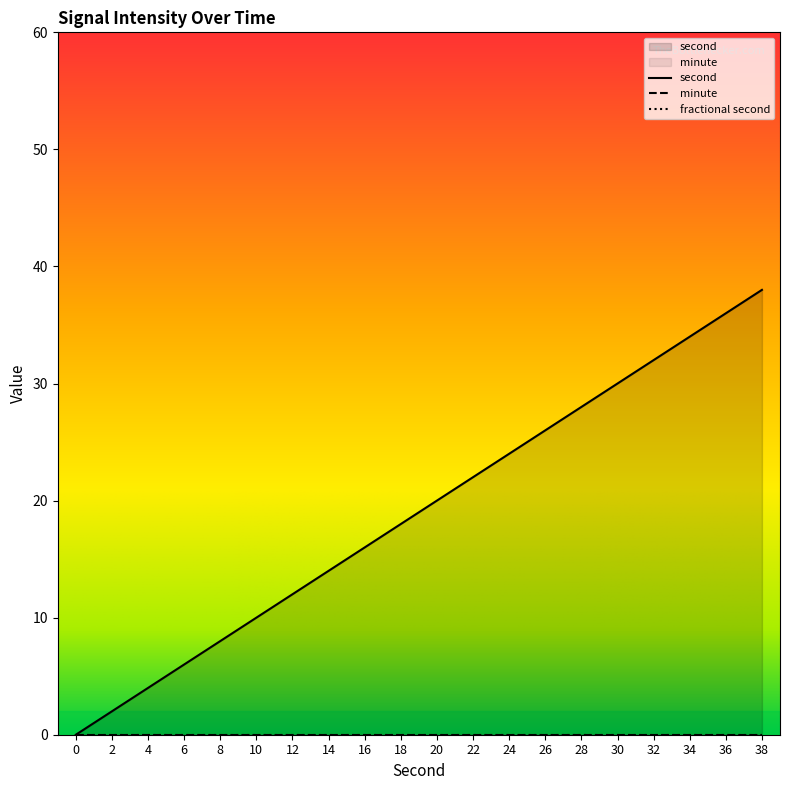

How many data points does each series have?

20